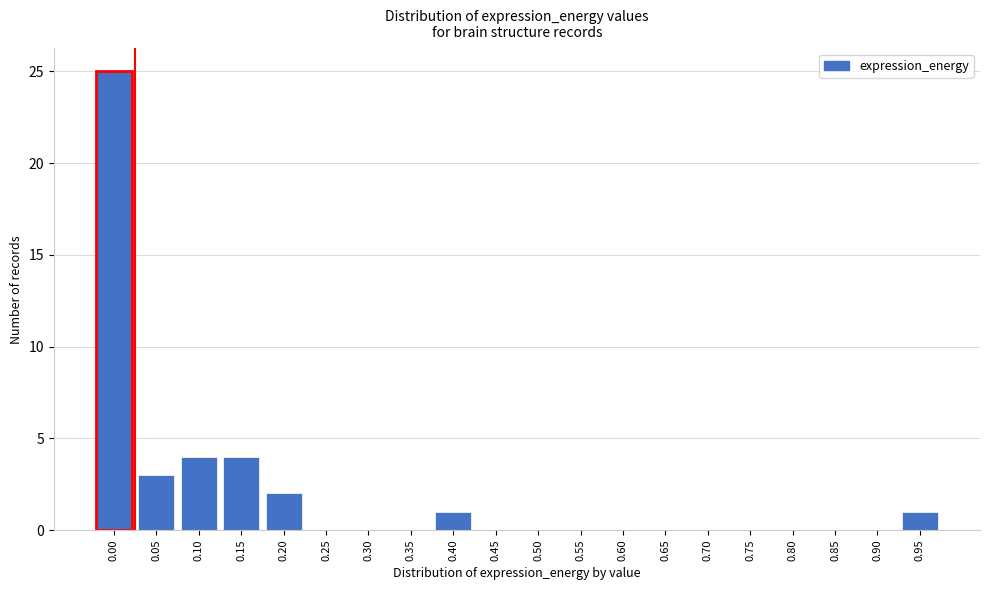

Reading right to left, extract all data points from this chart.

0.95=1	0.90=0	0.85=0	0.80=0	0.75=0	0.70=0	0.65=0	0.60=0	0.55=0	0.50=0	0.45=0	0.40=1	0.35=0	0.30=0	0.25=0	0.20=2	0.15=4	0.10=4	0.05=3	0.00=25